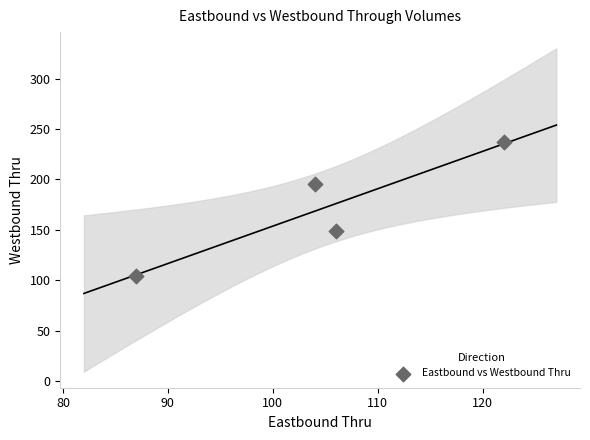

What is the range of Y values (max minus min)?

133